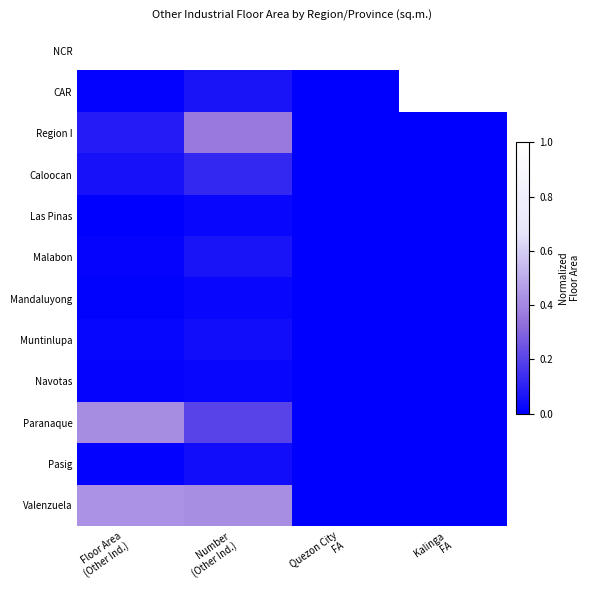

List the series in order of their peak value, lowest first.

Las Pinas, Mandaluyong, Navotas, Muntinlupa, Pasig, Malabon, Caloocan, Region I, Paranaque, Valenzuela, NCR, CAR